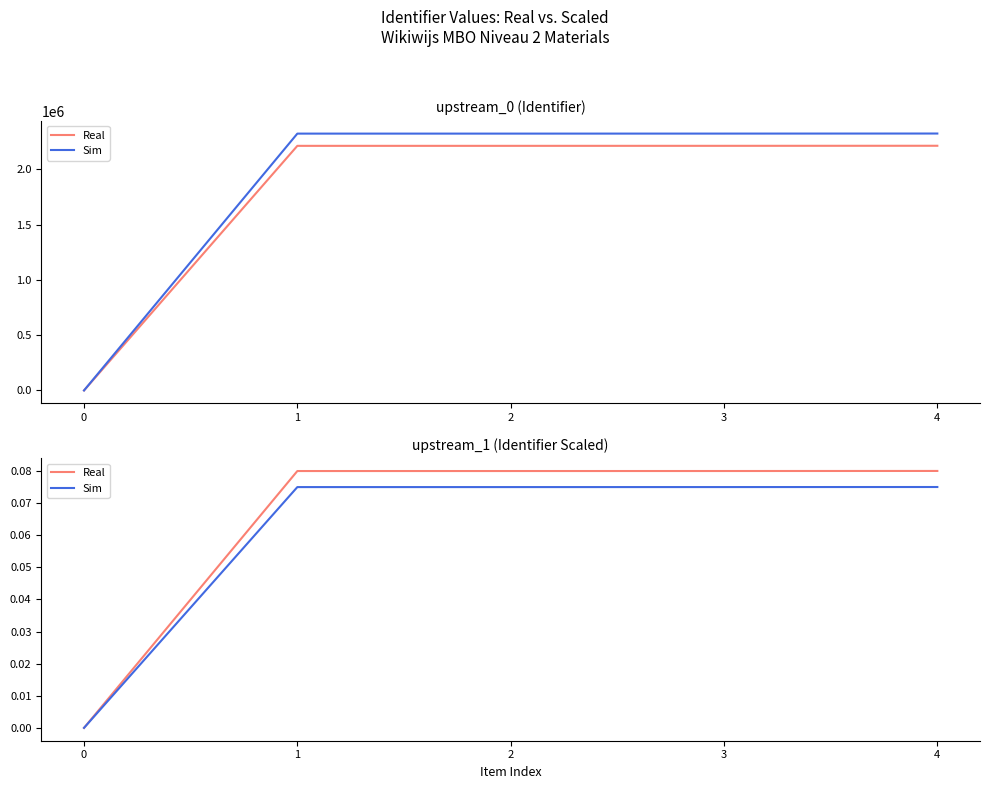

True or false: Sim and Real cross at least once.

False